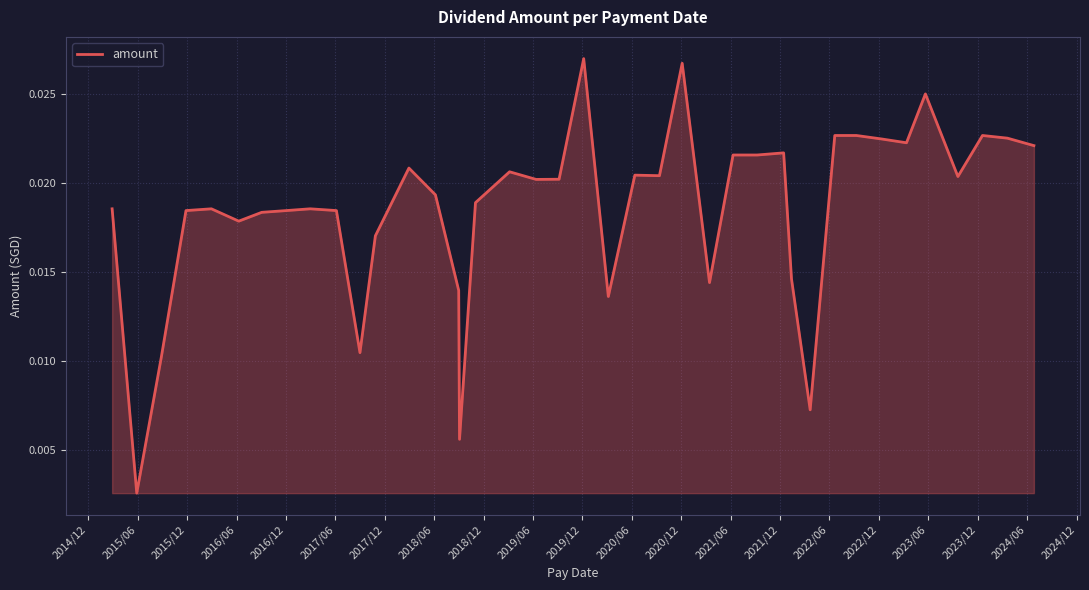

Is this an area chart (filled region under the line)?

Yes